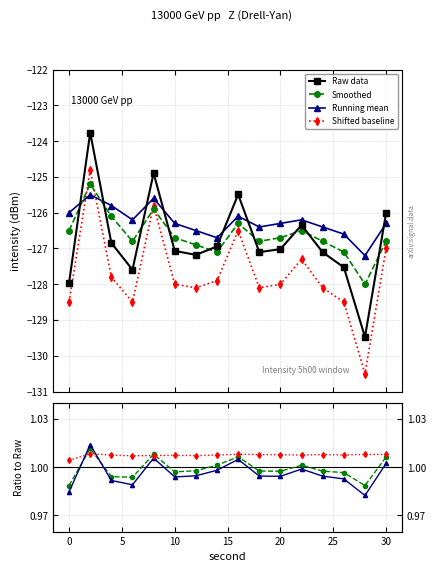

What is the value of the Shifted baseline point at the 15th from the left?

1.0